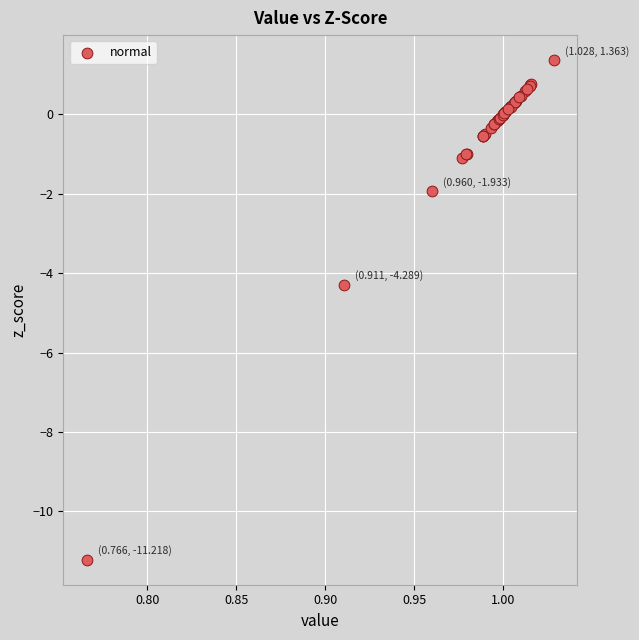

What Y value in the scatter plot is closest to -4?

-4.3